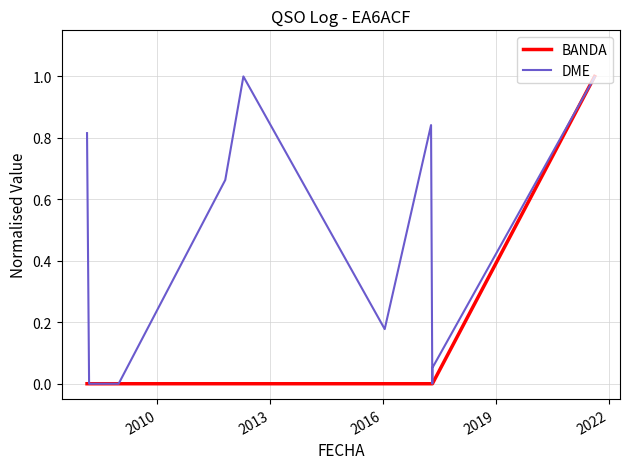

What is the highest value of the BANDA series?

1.0